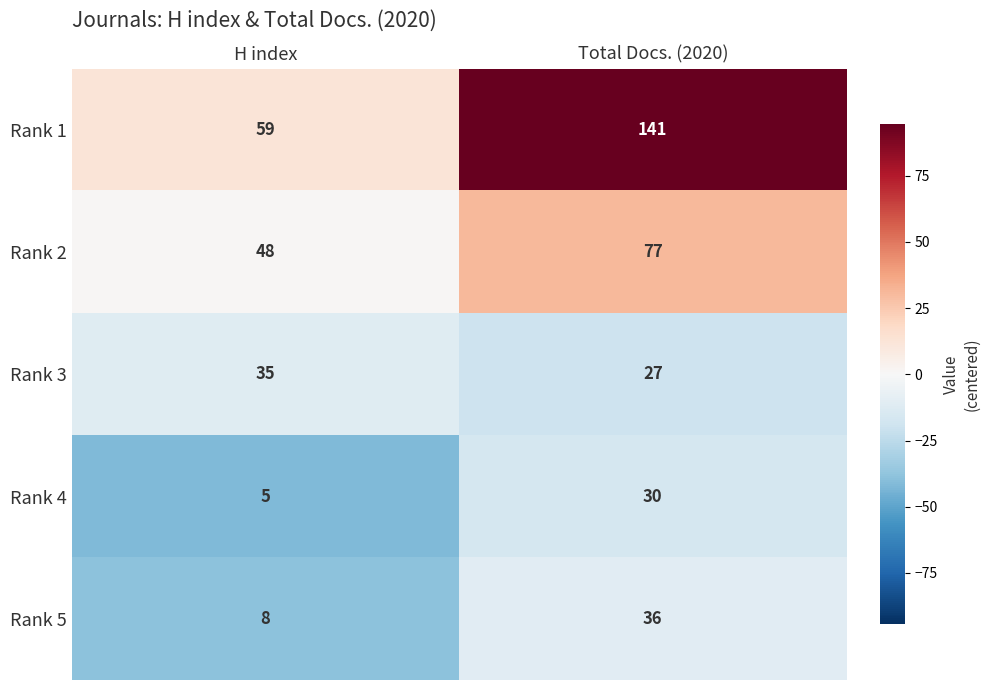

Which series has the largest total across all categories?

Rank 1